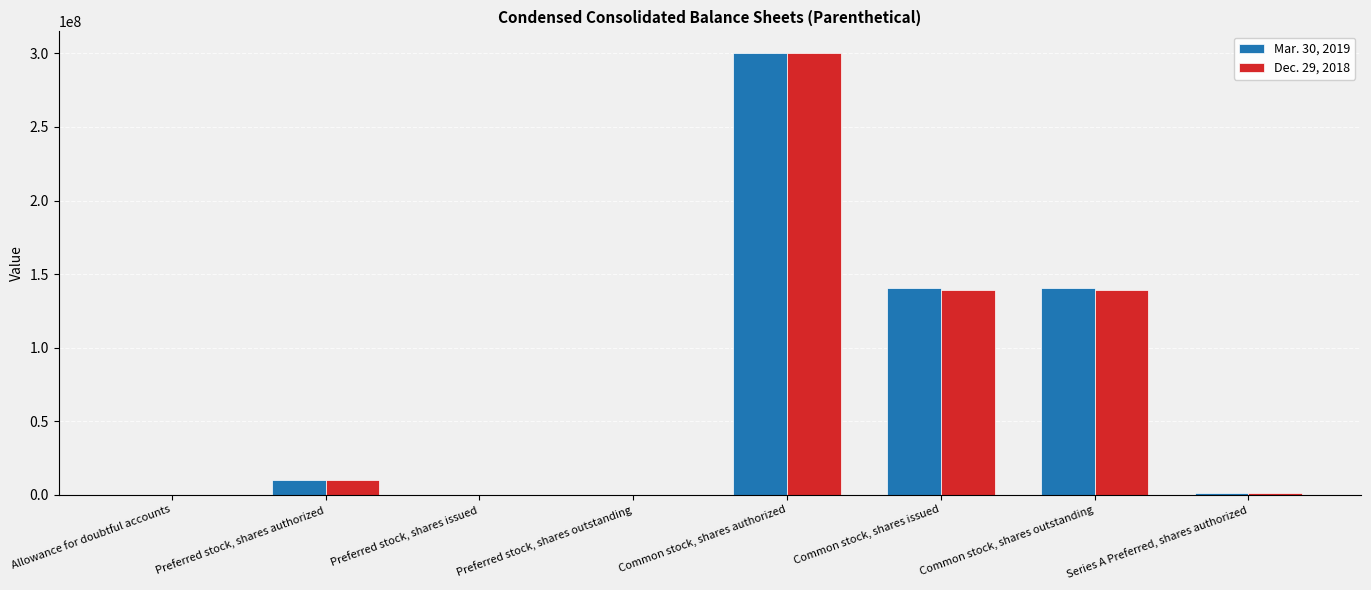

At which category does the chart reach its peak across all series?

Common stock, shares authorized